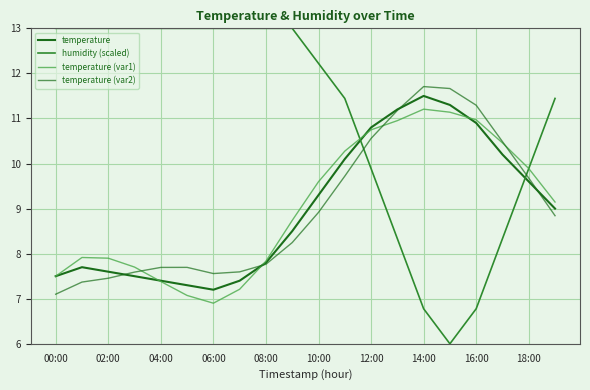

List the series in order of their peak value, highest first.

humidity (scaled), temperature (var2), temperature, temperature (var1)